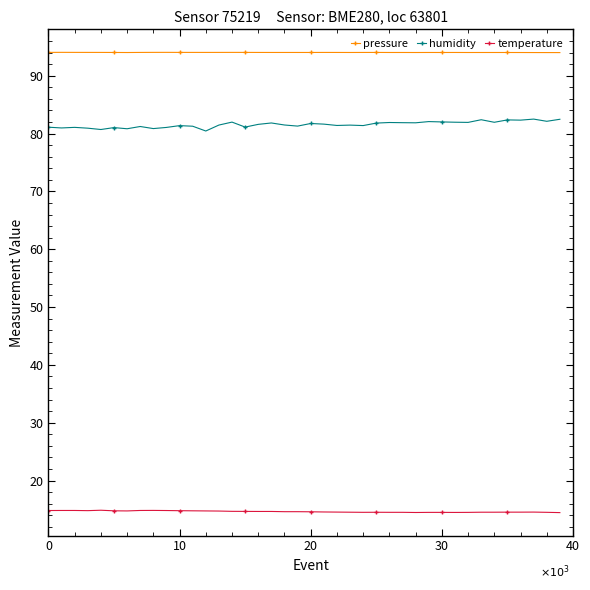

True or false: pressure and temperature cross at least once.

False